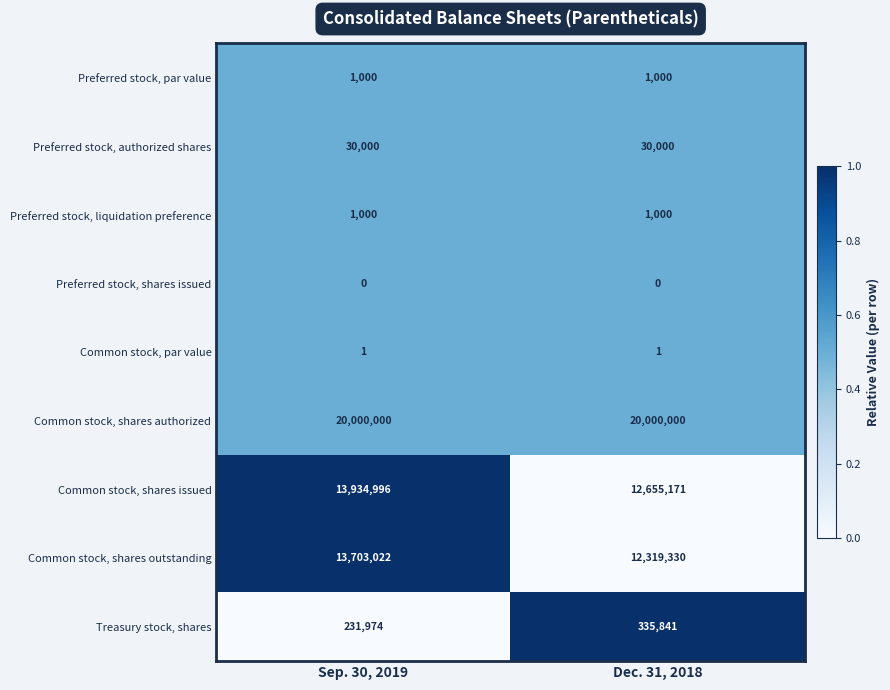

At which category is the sum across all series the highest?

Sep. 30, 2019